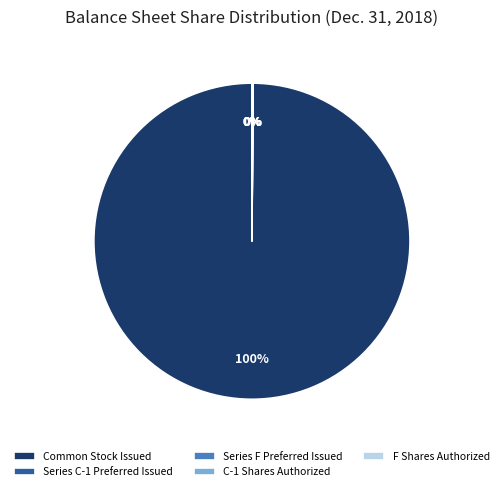

The Common Stock Issued slice represents 100% of the pie. True or false?

True